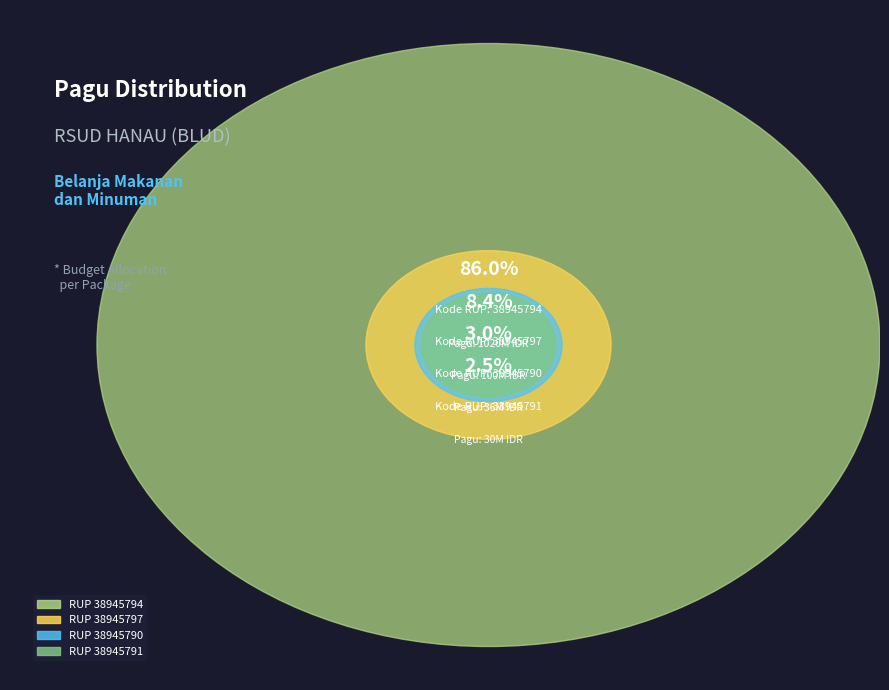

To the nearest percent, what is the difference between the 38945791 and 38945790 slice percentages?

1%